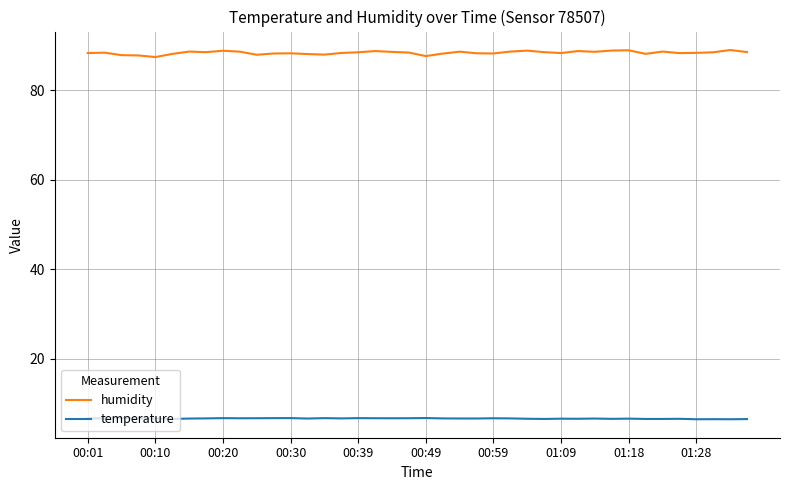

What is the difference between the maximum and second lowest values in the temperature series?

0.3